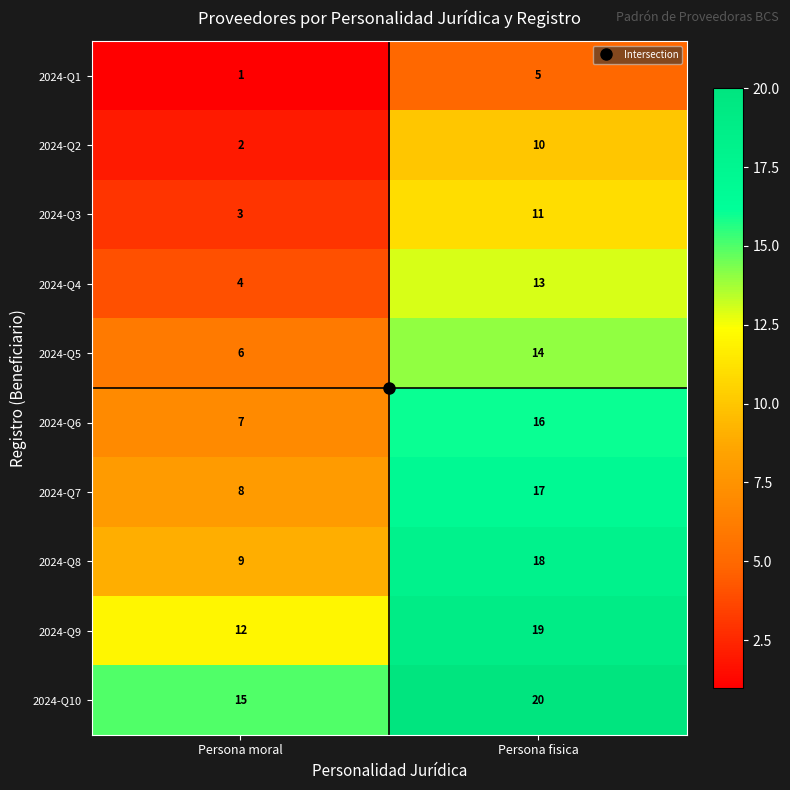

Which category has the highest value across all series?

Persona fisica